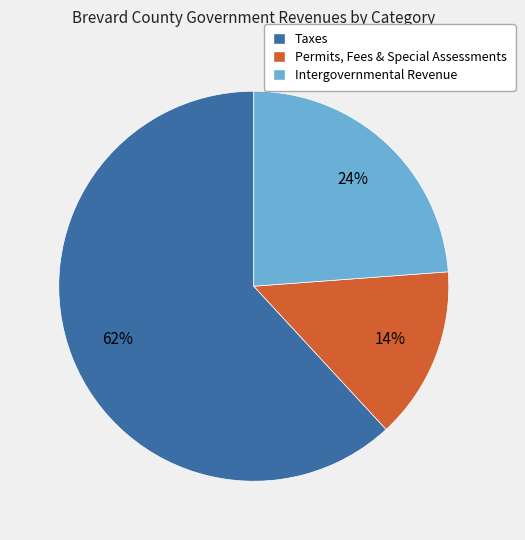

Is there any slice that represents more than half of the pie?

Yes